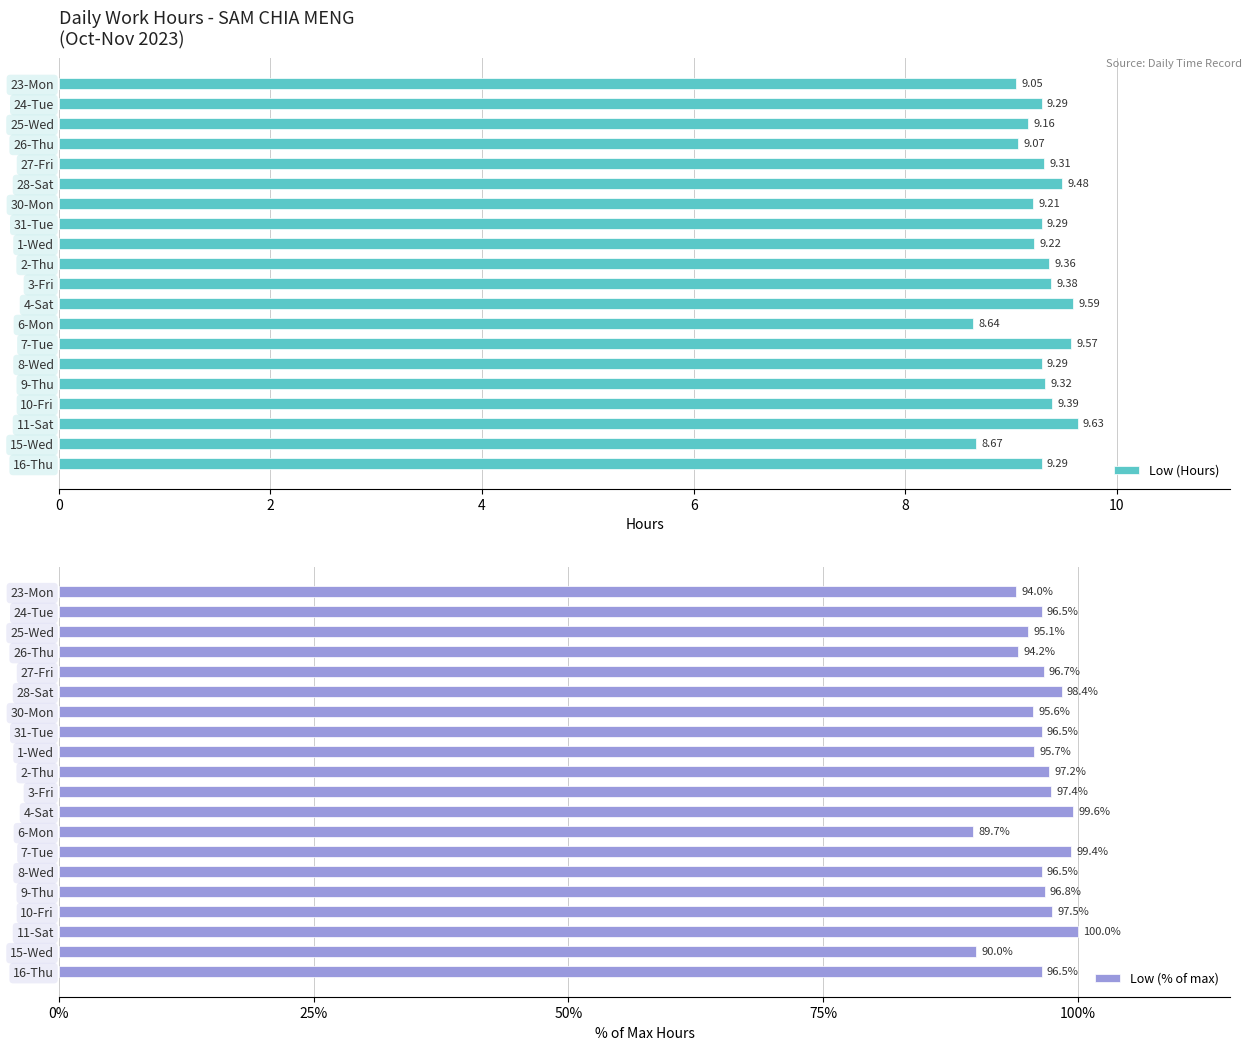

What is the sum of the Low (Hours) values at 23-Mon and 30-Mon?

18.3